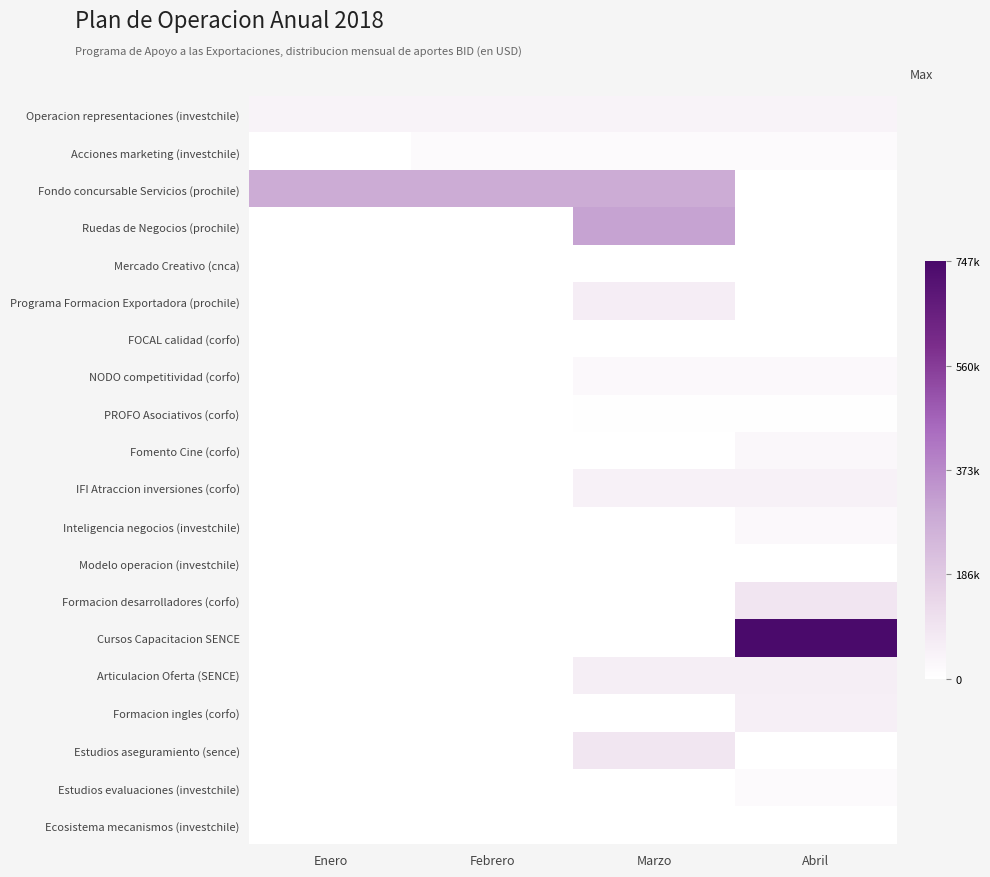

At how many categories does at least one series exceed 393683?

1